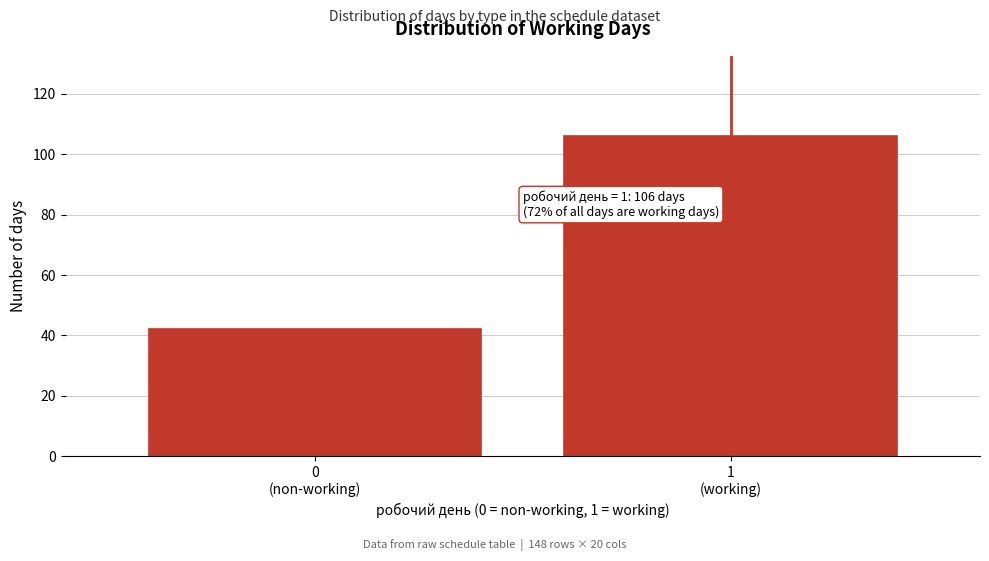

Reading right to left, extract all data points from this chart.

106	42